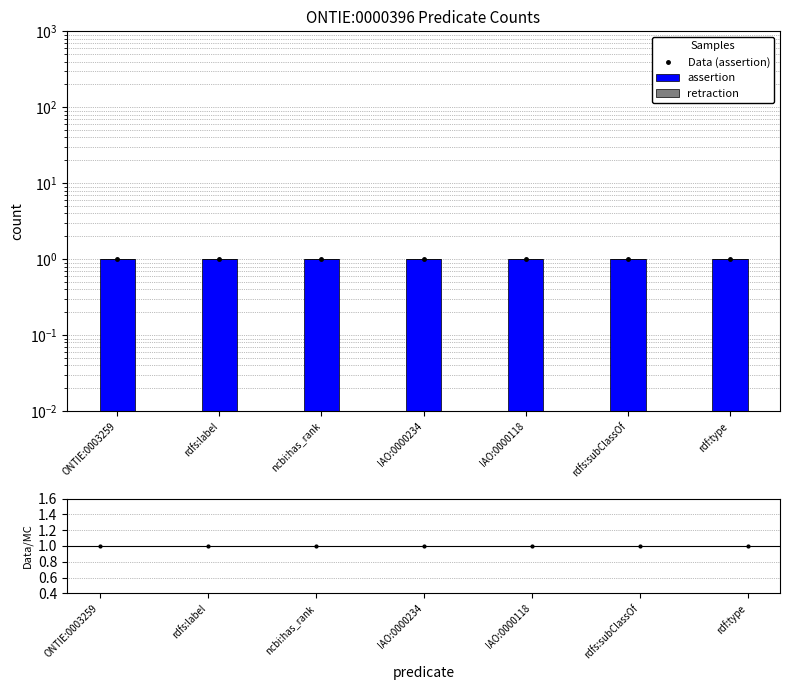

Reading right to left, transcribe all the data shown in this chart.

Data (assertion): rdf:type=1	rdfs:subClassOf=1	IAO:0000118=1	IAO:0000234=1	ncbi:has_rank=1	rdfs:label=1	ONTIE:0003259=1
assertion: rdf:type=1	rdfs:subClassOf=1	IAO:0000118=1	IAO:0000234=1	ncbi:has_rank=1	rdfs:label=1	ONTIE:0003259=1
retraction: rdf:type=0	rdfs:subClassOf=0	IAO:0000118=0	IAO:0000234=0	ncbi:has_rank=0	rdfs:label=0	ONTIE:0003259=0
Data/MC: rdf:type=1	rdfs:subClassOf=1	IAO:0000118=1	IAO:0000234=1	ncbi:has_rank=1	rdfs:label=1	ONTIE:0003259=1